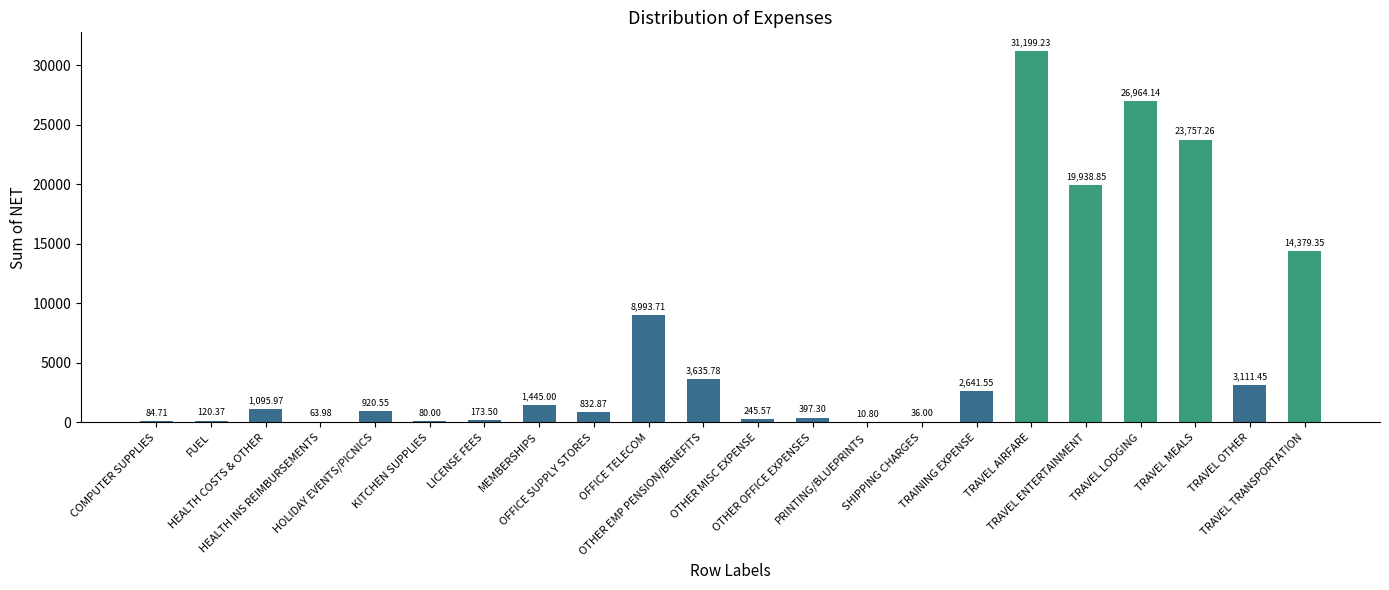

What is the change in value from KITCHEN SUPPLIES to OFFICE SUPPLY STORES?

+752.9